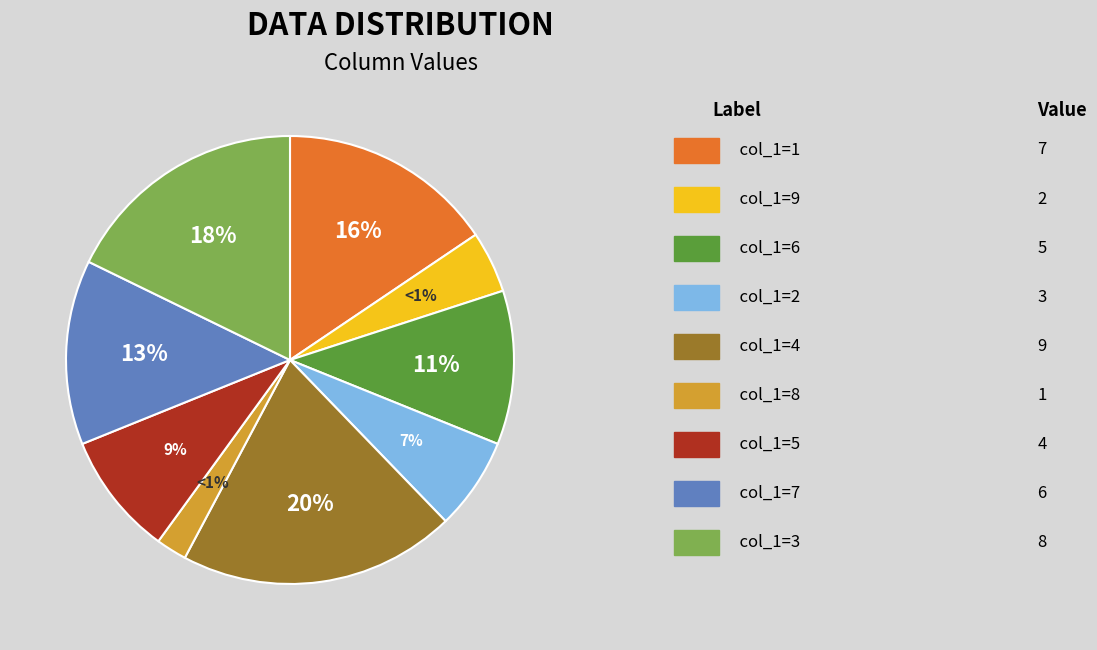

To the nearest percent, what is the difference between the 7 and 6 slice percentages?

2%